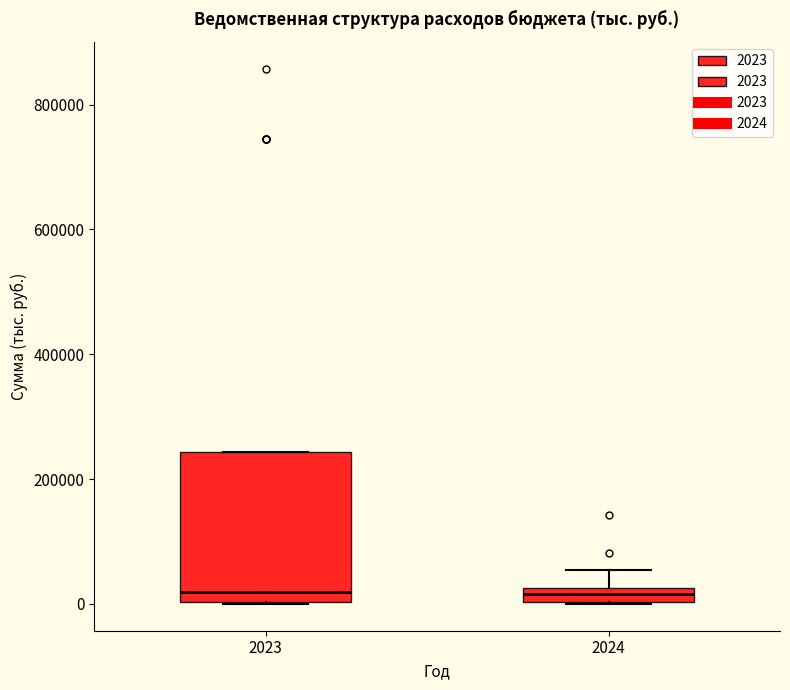

Where does the median line of the box at x = 2023 sit on the y-axis? The values are not printed on the chart, so give them approximately, as read against the axis.

20000